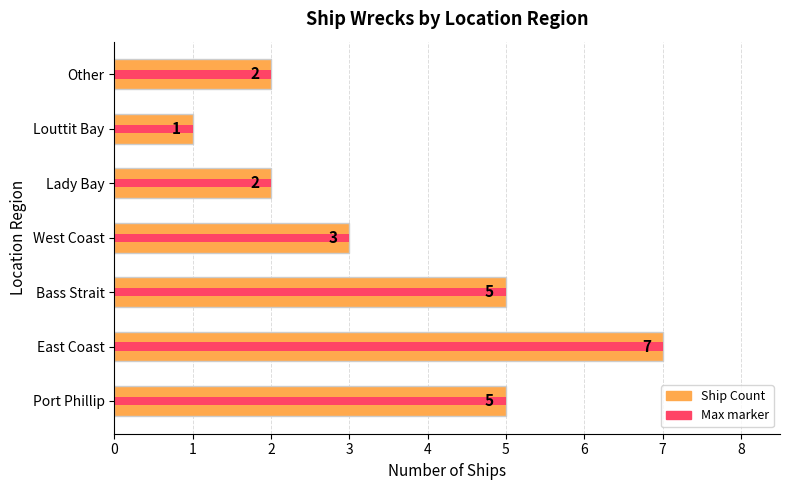

What is the value of the 7th bar from the left?

2